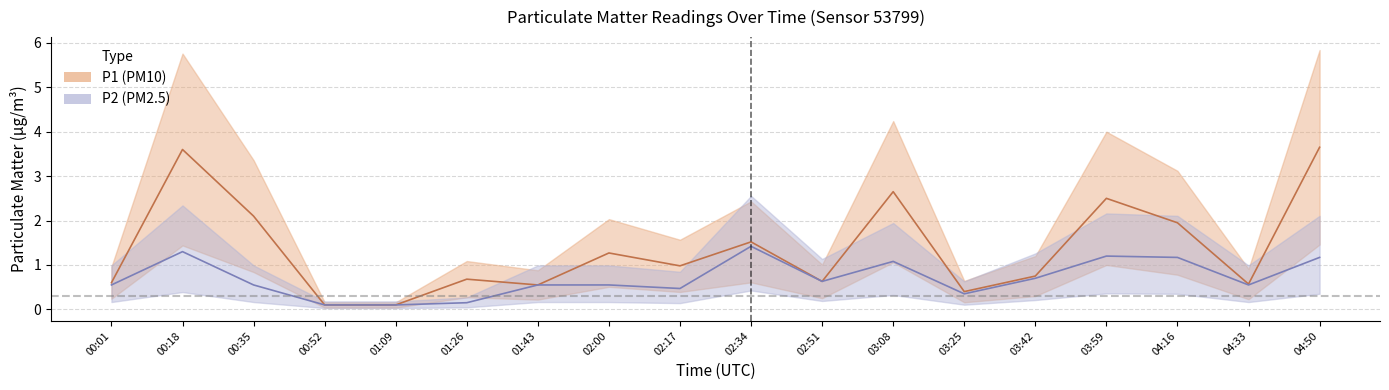

List the labels in order of P2 value, largest first.

02:34, 00:18, 03:59, 04:16, 04:50, 03:08, 03:42, 02:51, 00:01, 00:35, 01:43, 02:00, 04:33, 02:17, 03:25, 01:26, 00:52, 01:09